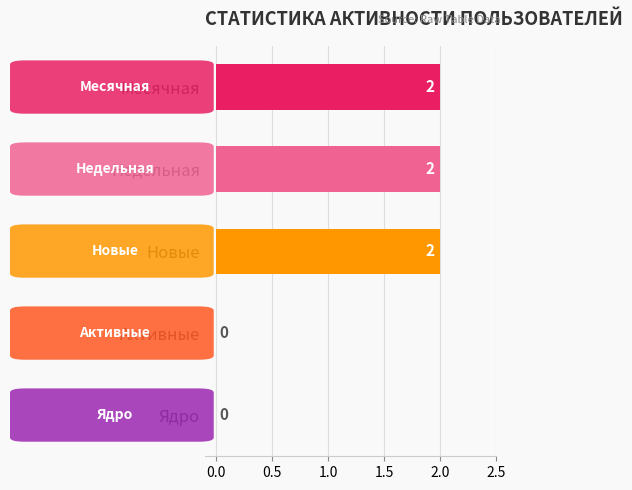

Reading top to bottom, transcribe all the data shown in this chart.

Месячная=2	Недельная=2	Новые=2	Активные=0	Ядро=0